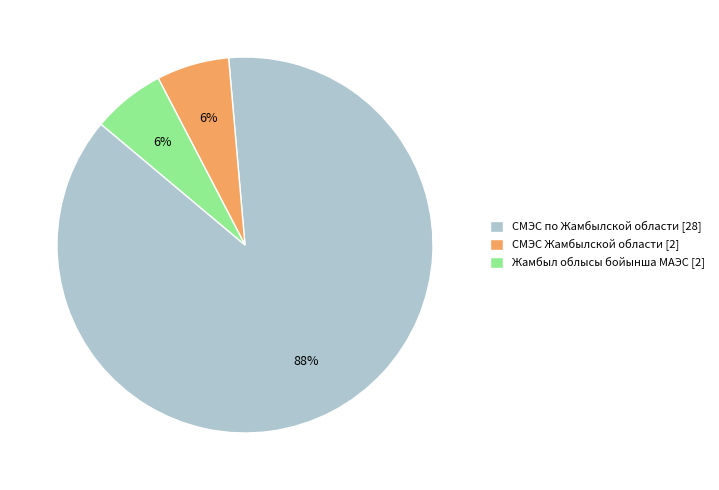

What percentage is the СМЭС Жамбылской области slice, to the nearest percent?

6%